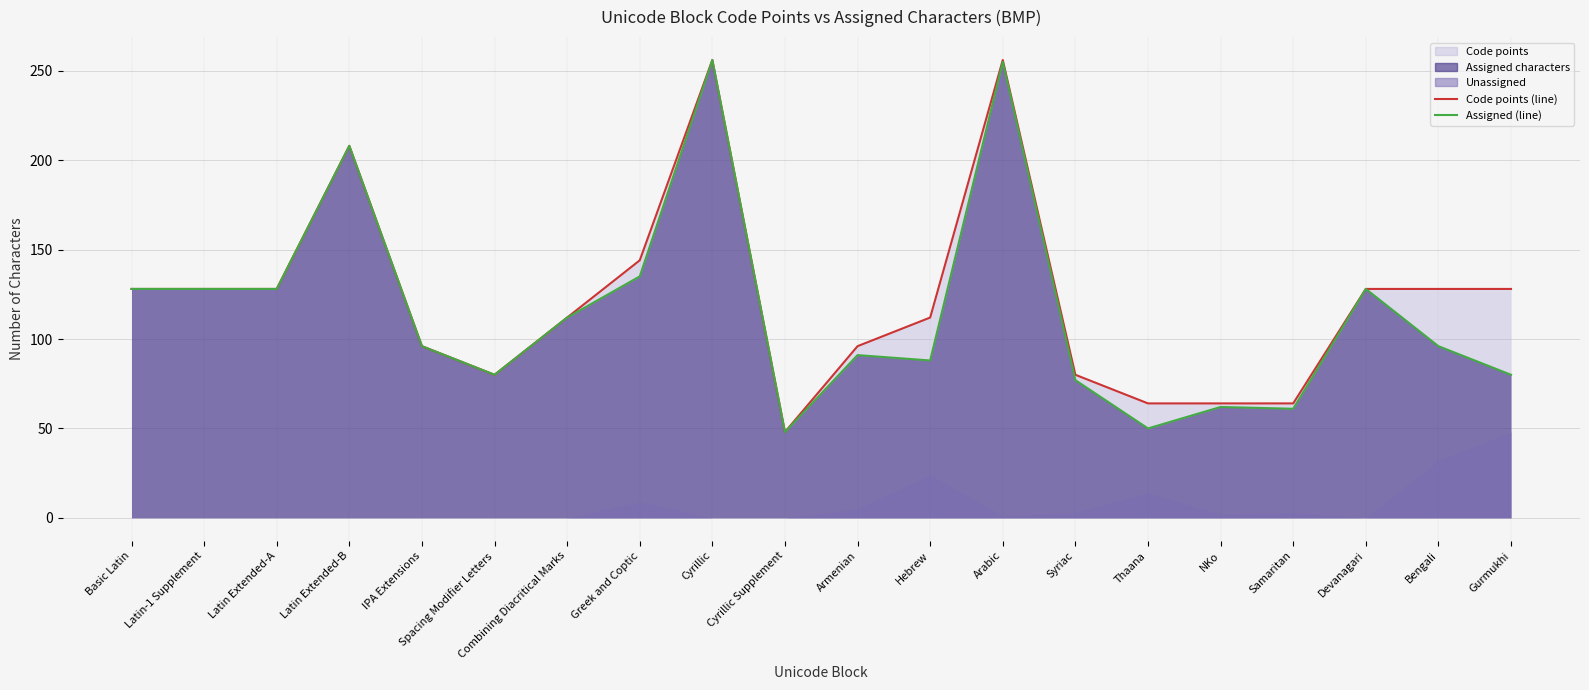

In Code points (line), how many points are higher than both neighbors (excluding endpoints)?

3